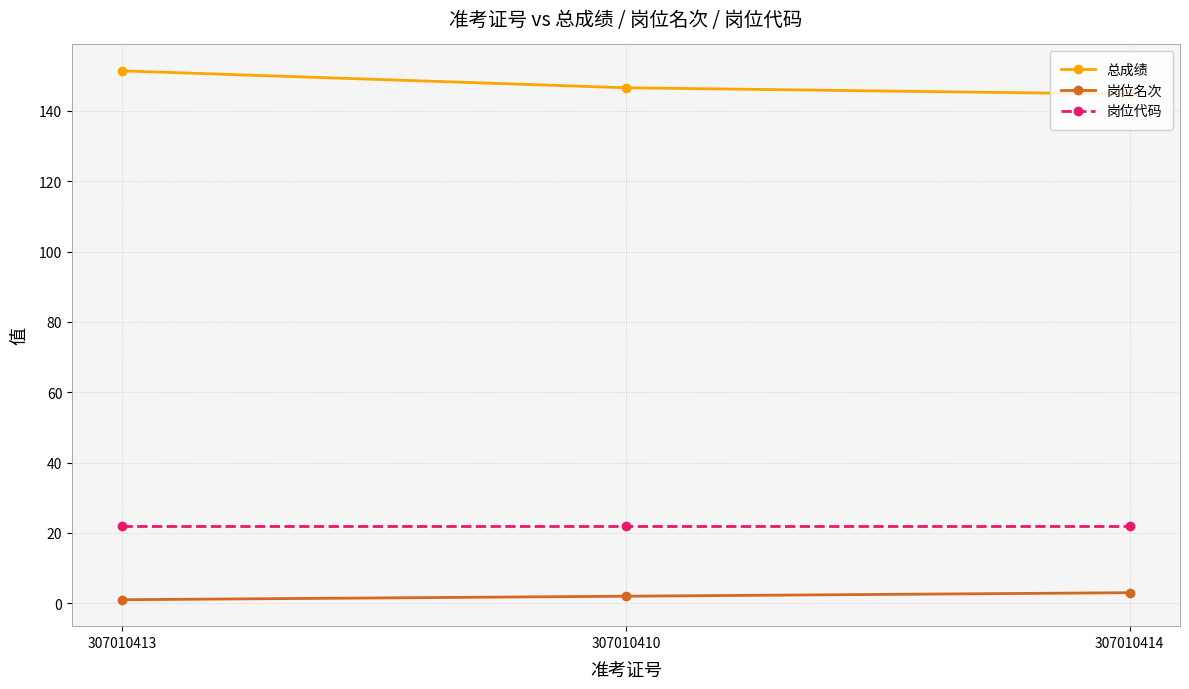

What is the total value across all series at 307010414?

169.8